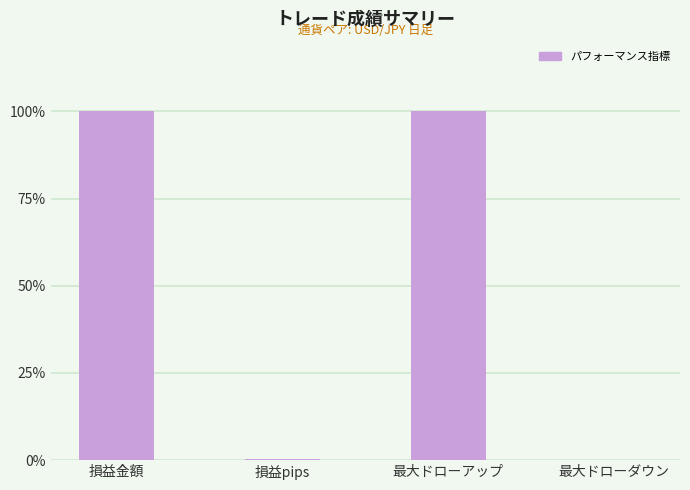

The value at 損益pips is 0.2. True or false?

True